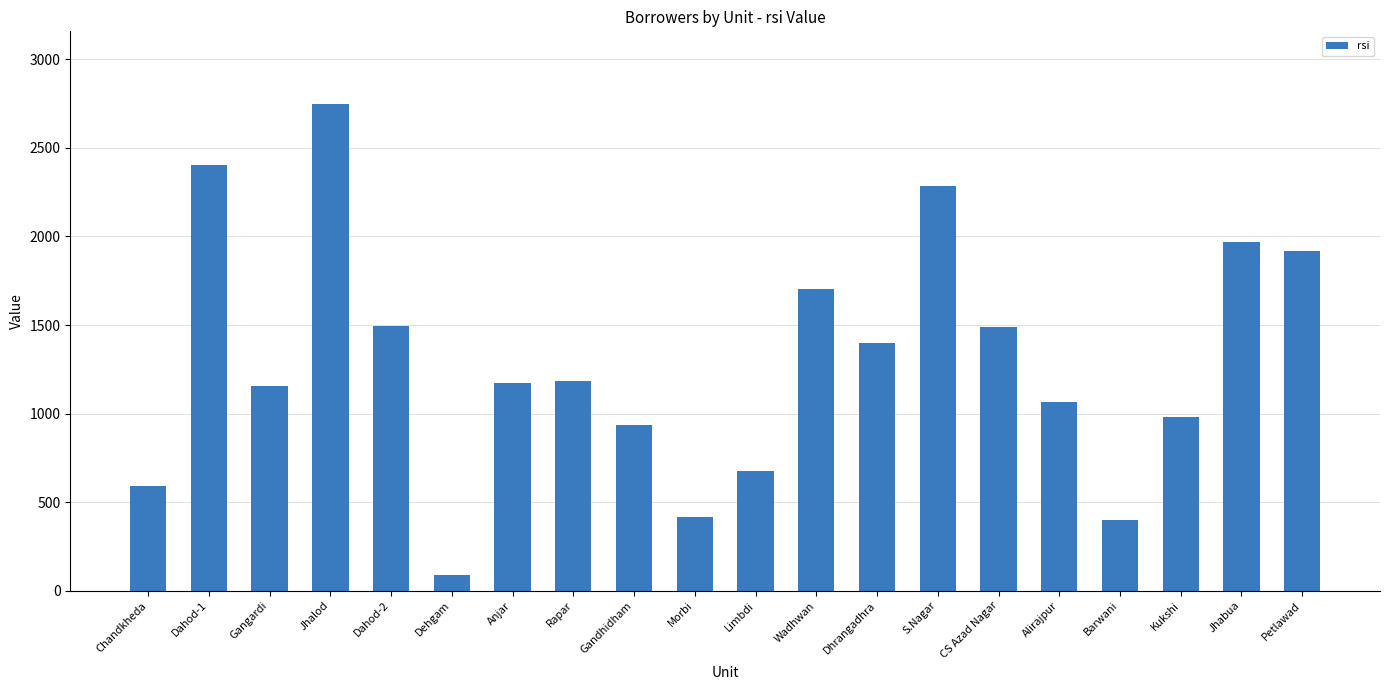

What is the difference between the maximum and minimum values?

2658